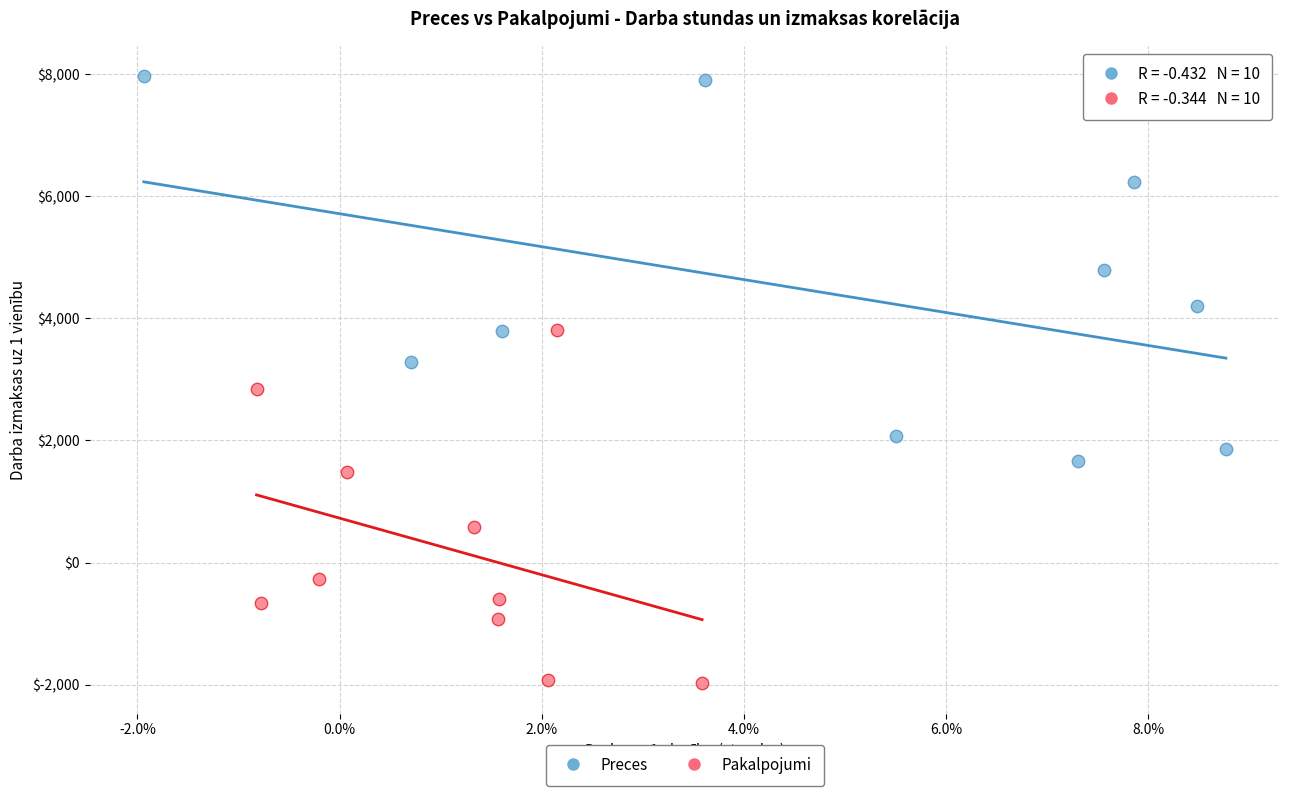

Which series contains the lowest Y value?

Pakalpojumi